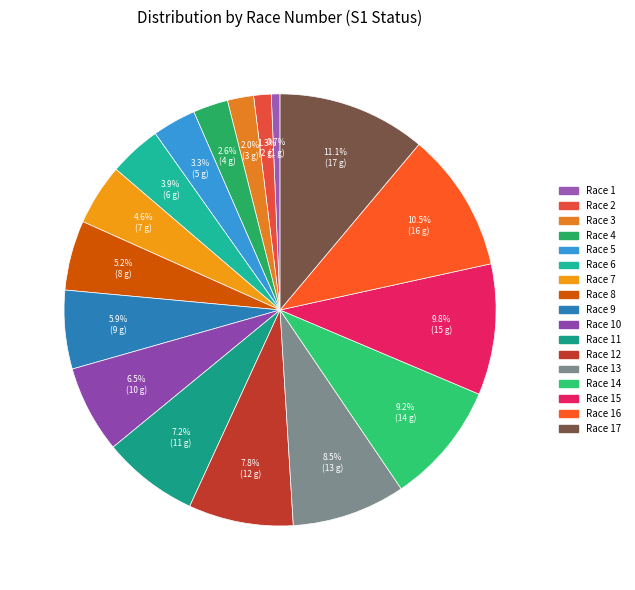

How many segments does this pie chart have?

17